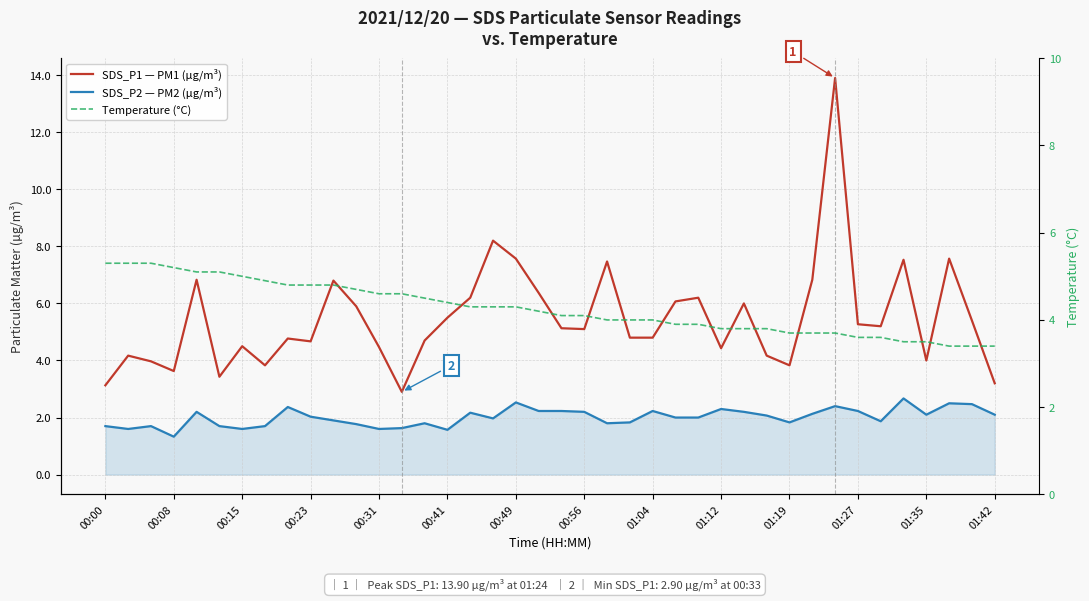

What is the sum of the SDS_P1 — PM1 (µg/m³) values at 34 and 00:15?

9.2